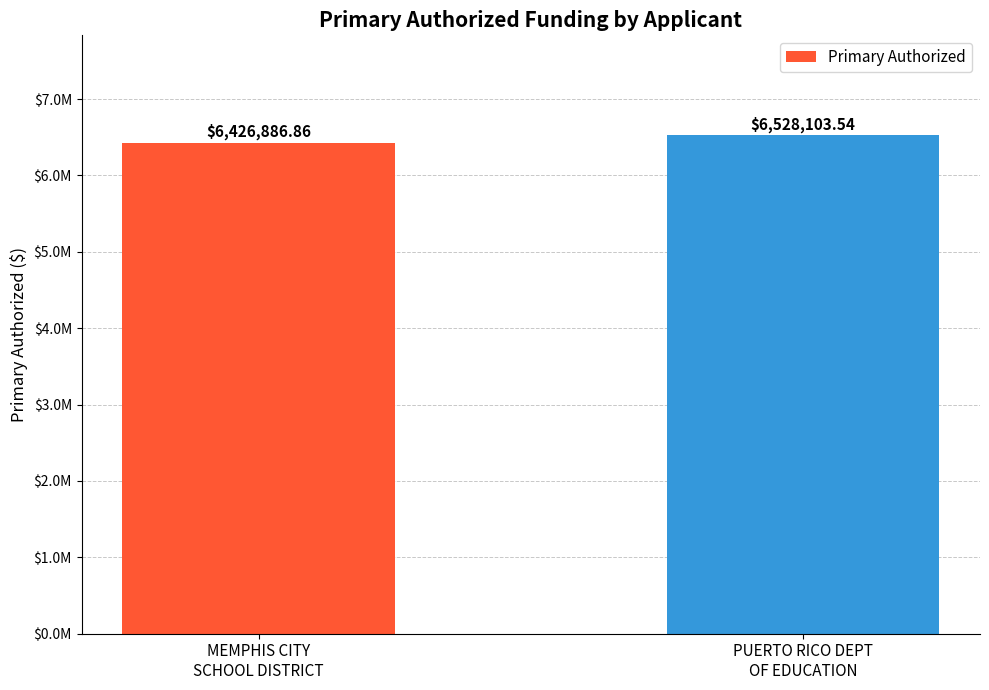

Reading left to right, extract all data points from this chart.

6426886.9	6528103.5